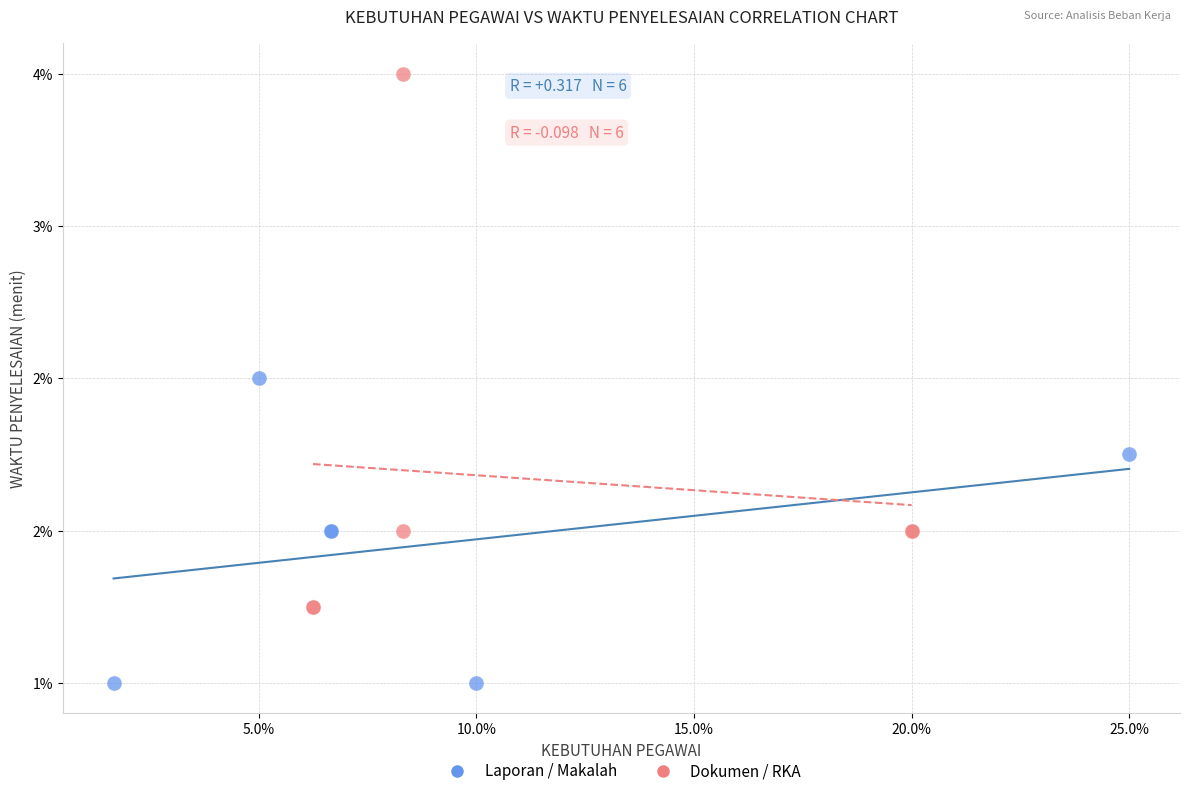

Which series contains the lowest Y value?

Laporan / Makalah